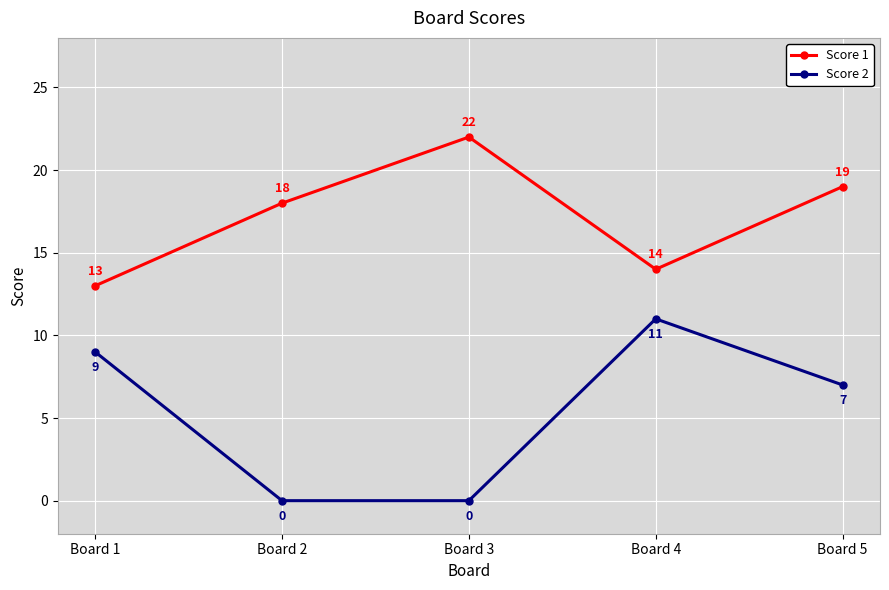

How many interior local valleys does the Score 1 series have?

1